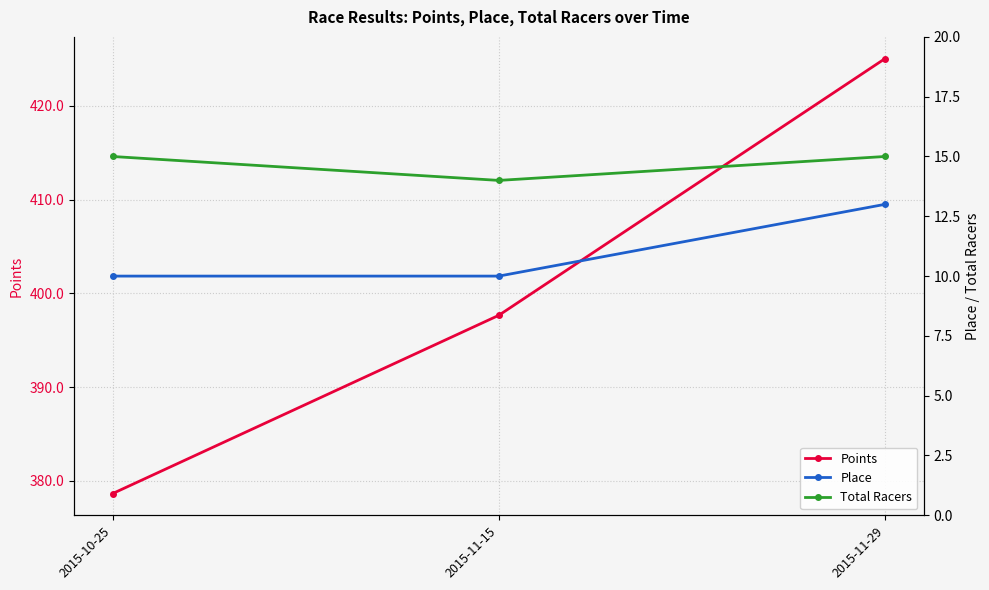

Reading right to left, extract all data points from this chart.

Points: 425.0	397.7	378.6
Place: 13.0	10.0	10.0
Total Racers: 15.0	14.0	15.0